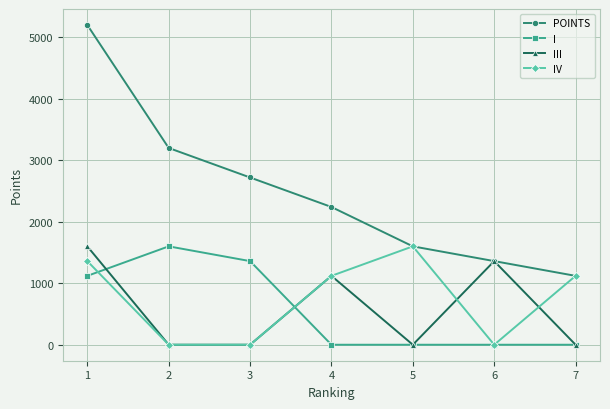

What is the value of the IV point at the 7th from the left?

1120